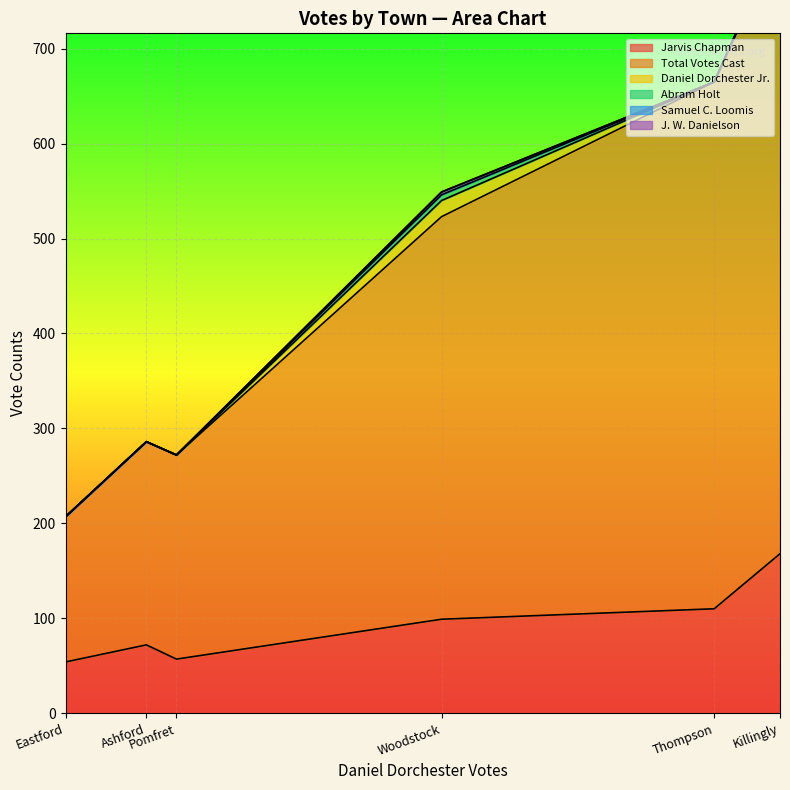

The Abram Holt series shows 0 at Pomfret. True or false?

True